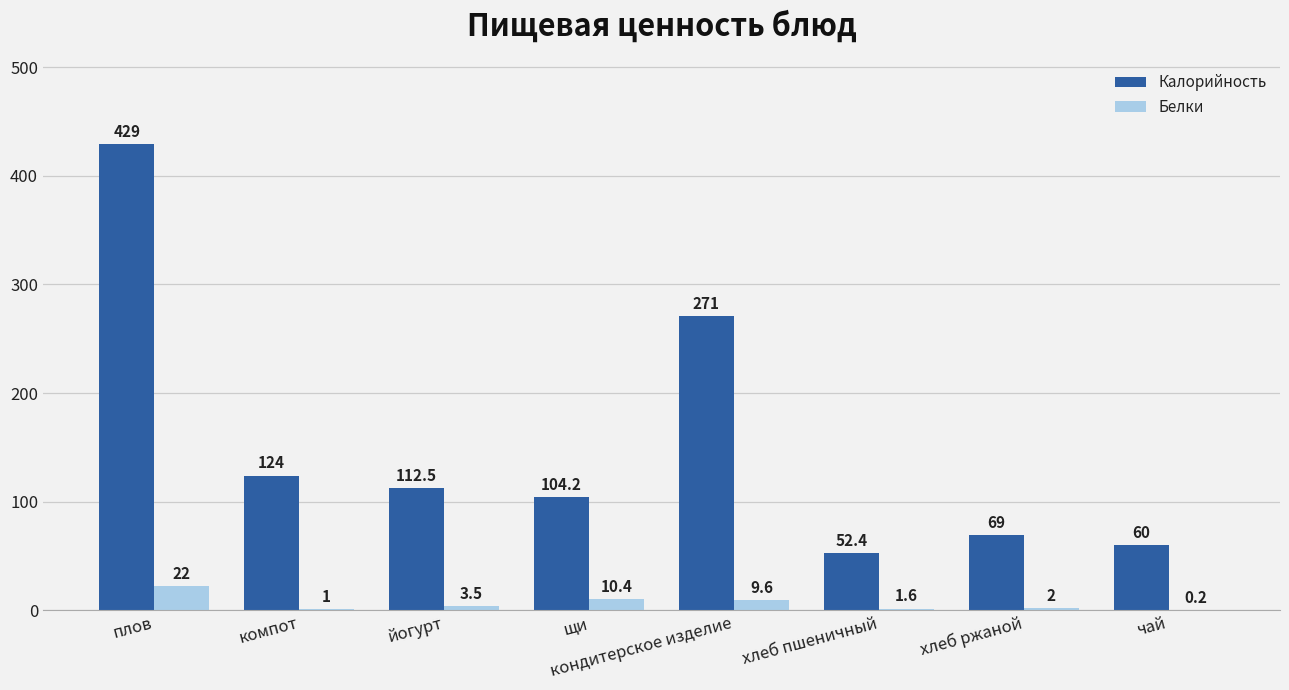

Between кондитерское изделие and чай, which series saw the biggest shift?

Калорийность